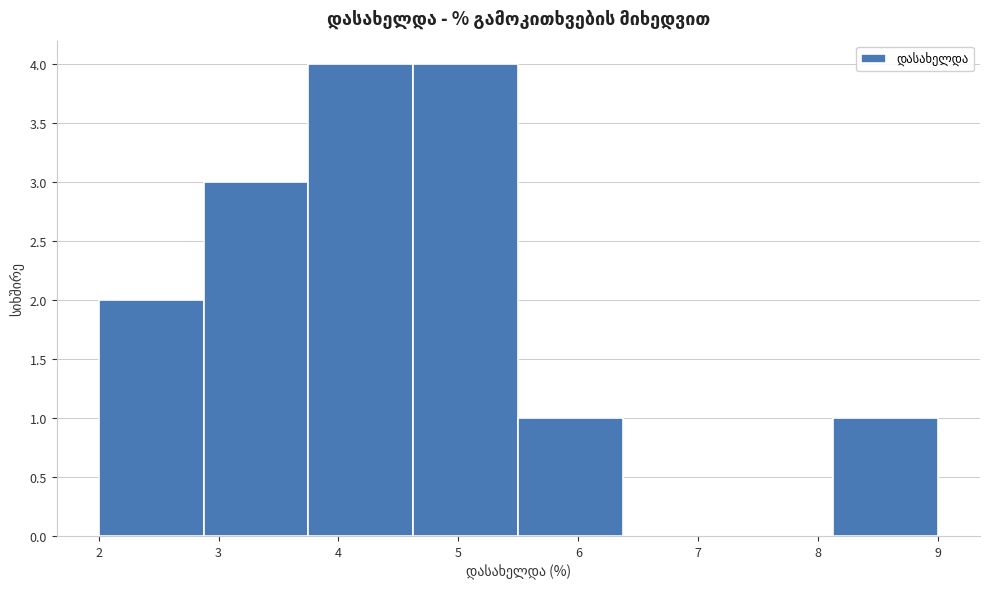

Reading left to right, transcribe this chart: for each bar, give the range it covers on the x-axis and its height. Neither the bar edges nor the heights are printed on the chart, so give them approximately, as read against the axes.

2.0 to 2.9: 2
2.9 to 3.8: 3
3.8 to 4.6: 4
4.6 to 5.5: 4
5.5 to 6.4: 1
6.4 to 7.3: 0
7.3 to 8.1: 0
8.1 to 9.0: 1